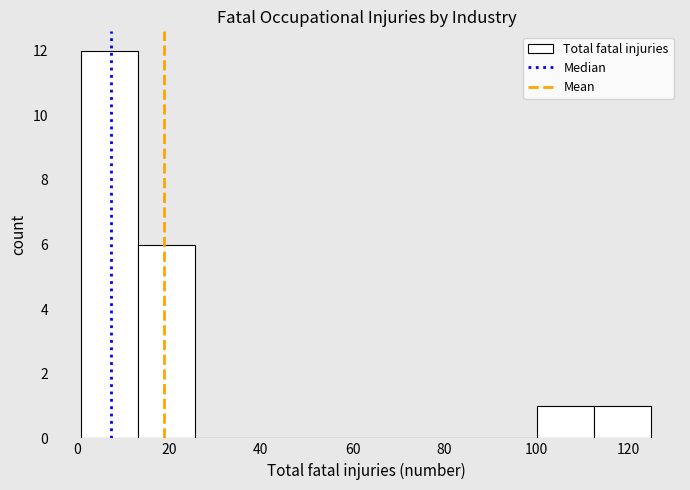

Reading left to right, transcribe this chart: for each bar, give the range it covers on the x-axis and its height. Neither the bar edges nor the heights are printed on the chart, so give them approximately, as read against the axes.

1.0 to 13.4: 12
13.4 to 25.8: 6
25.8 to 38.2: 0
38.2 to 50.6: 0
50.6 to 63.0: 0
63.0 to 75.4: 0
75.4 to 87.8: 0
87.8 to 100.2: 0
100.2 to 112.6: 1
112.6 to 125.0: 1